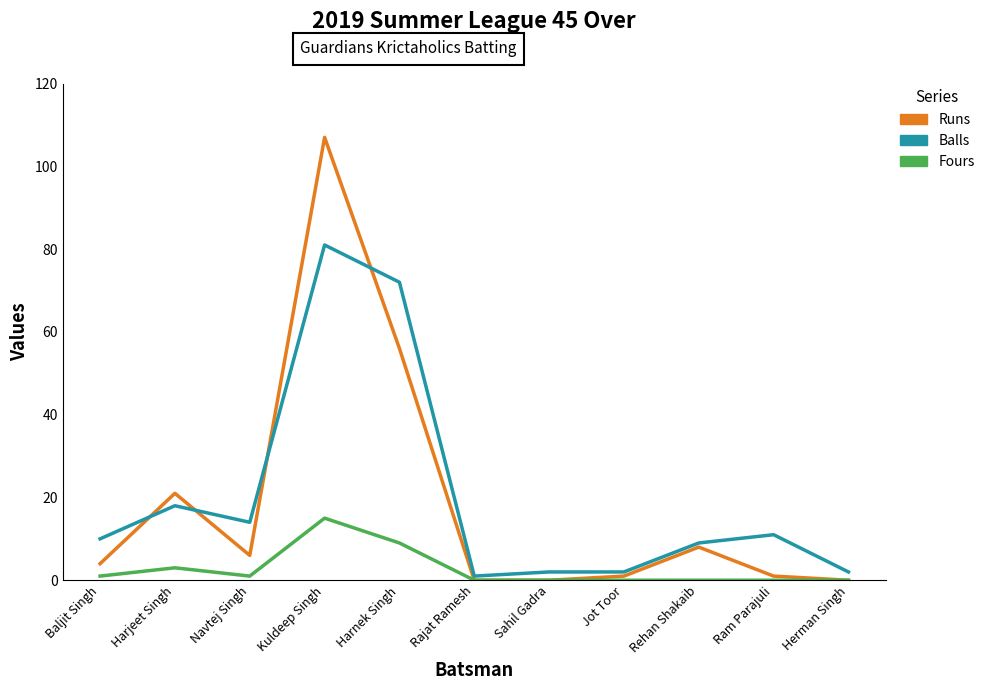

At how many categories does at least one series exceed 13?

4